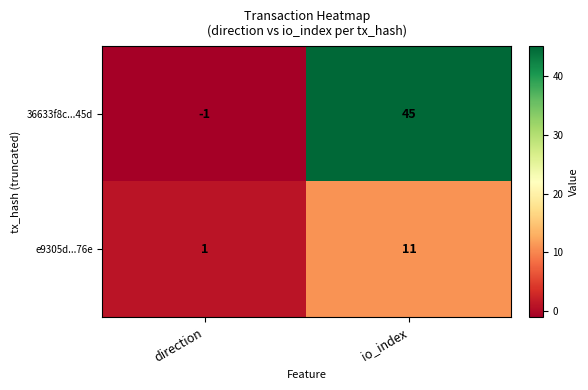

Count the number of categories in the chart.

2